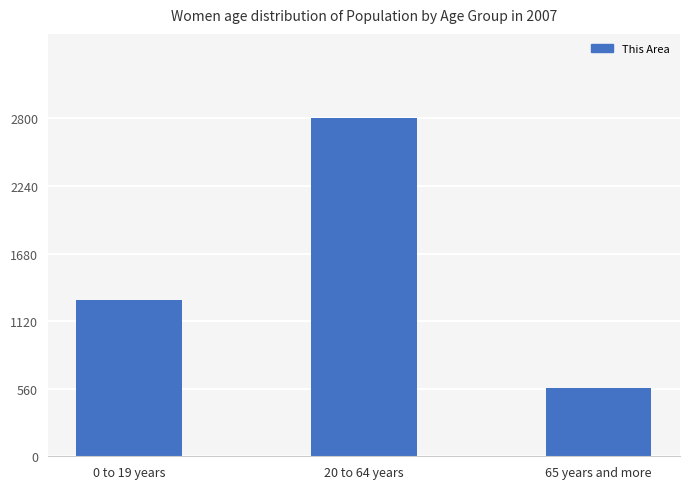

How many values are between 563 and 2800?

3